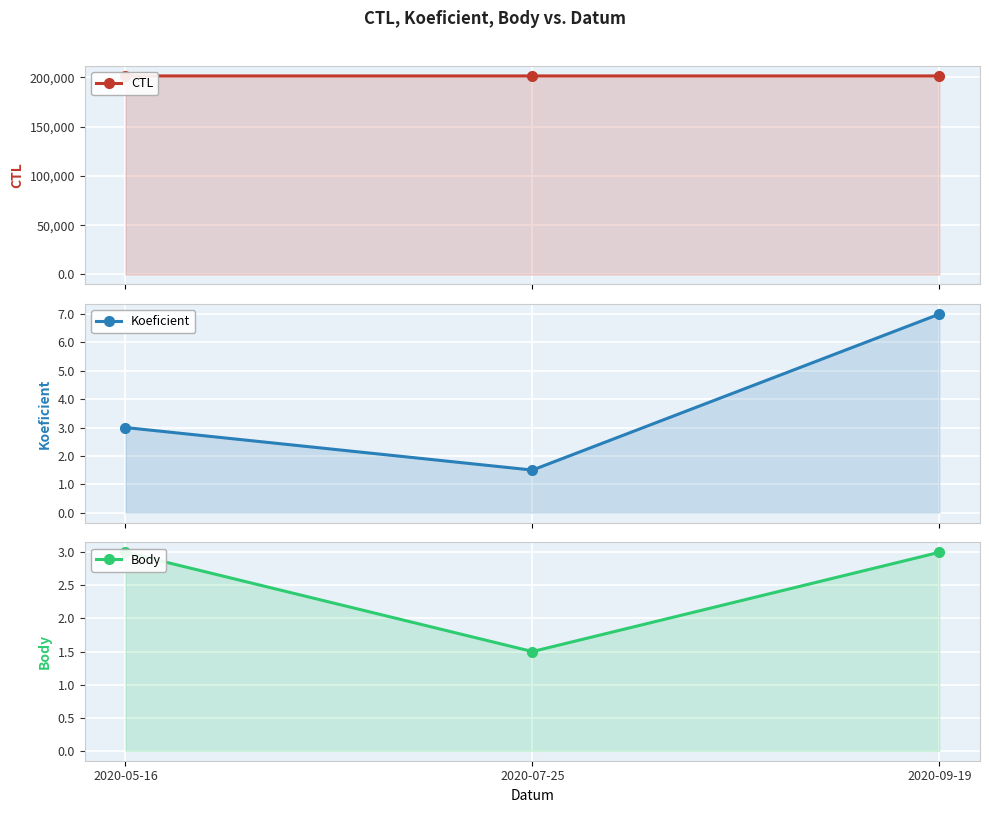

At which category does the chart reach its minimum across all series?

2020-07-25